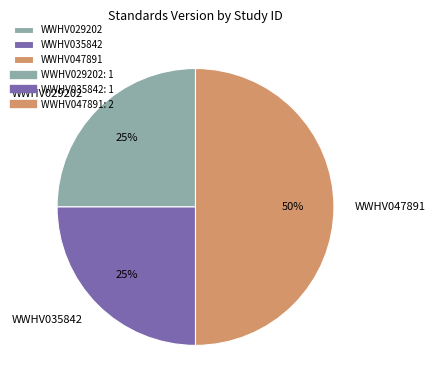

To the nearest percent, what portion does WWHV047891 represent?

50%